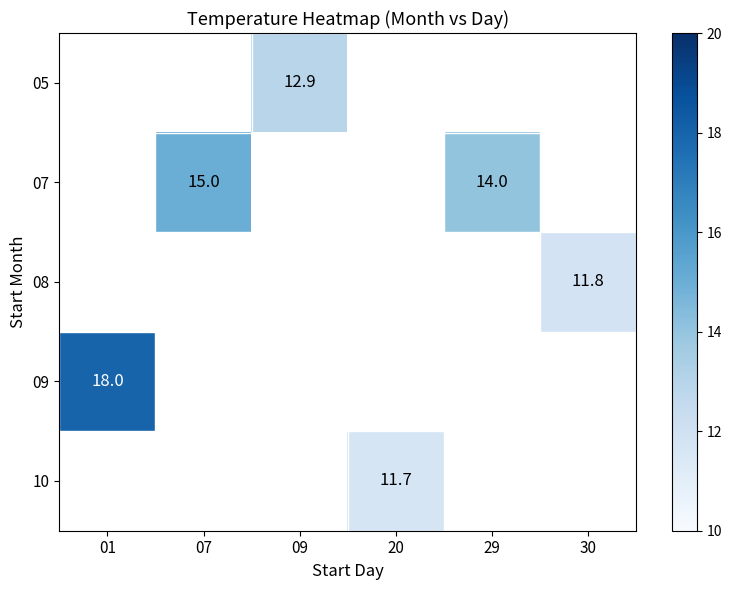

The value of 07 at 29 is 3.5. True or false?

False